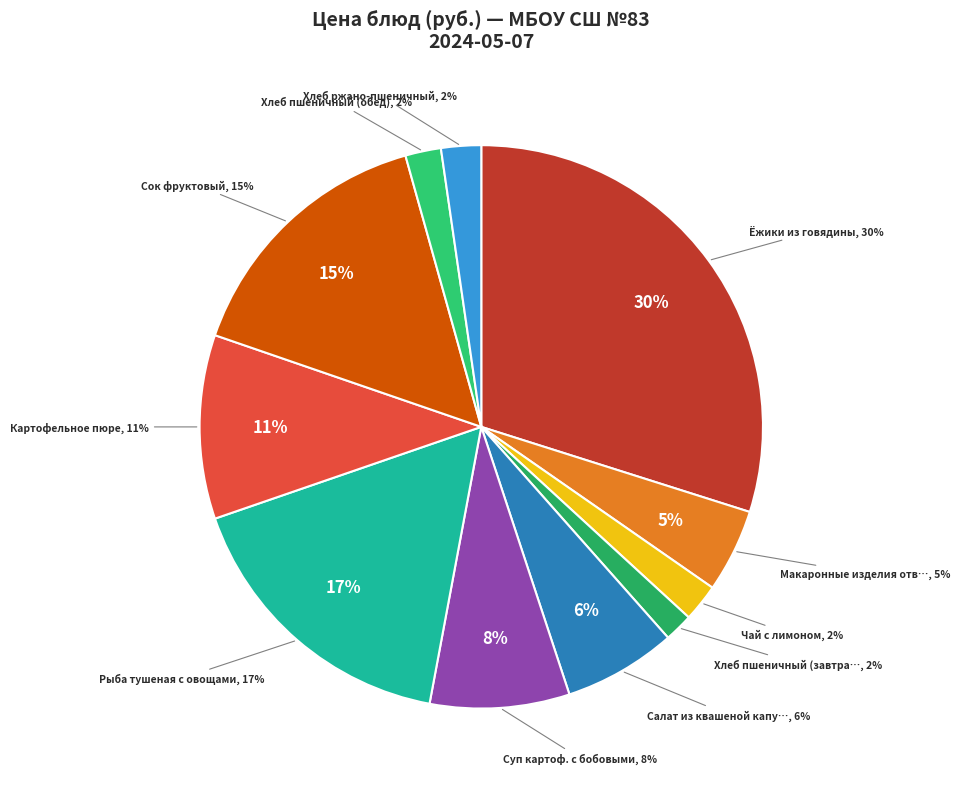

To the nearest percent, what is the average slice percentage?

9%